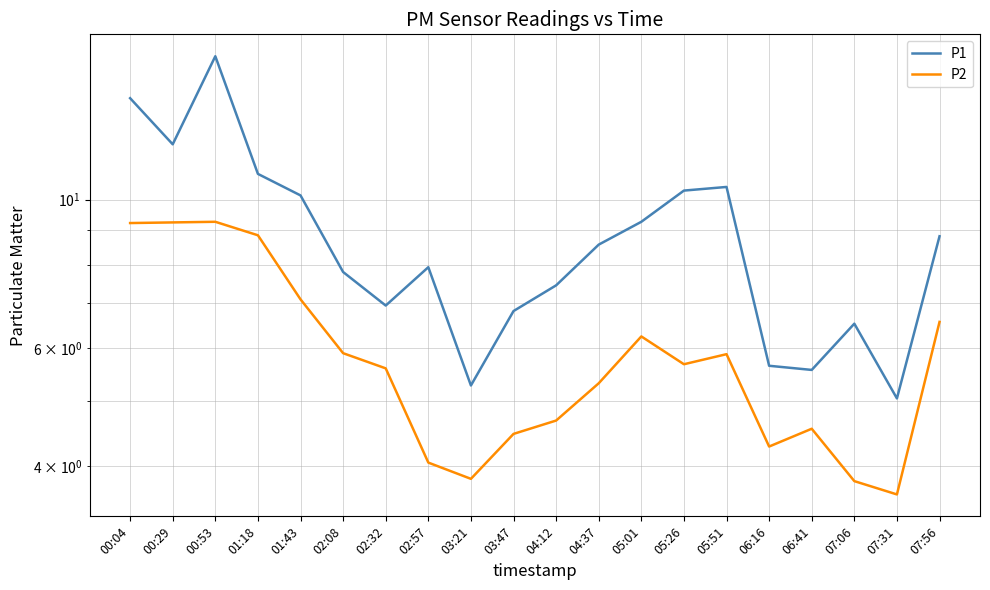

What is the sum of the P2 values at 07:06 and 05:01?

10.1